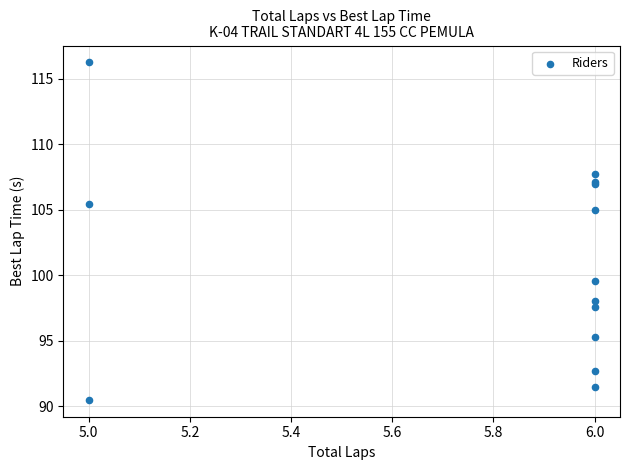

What Y value in the scatter plot is closest to 103?

105.0